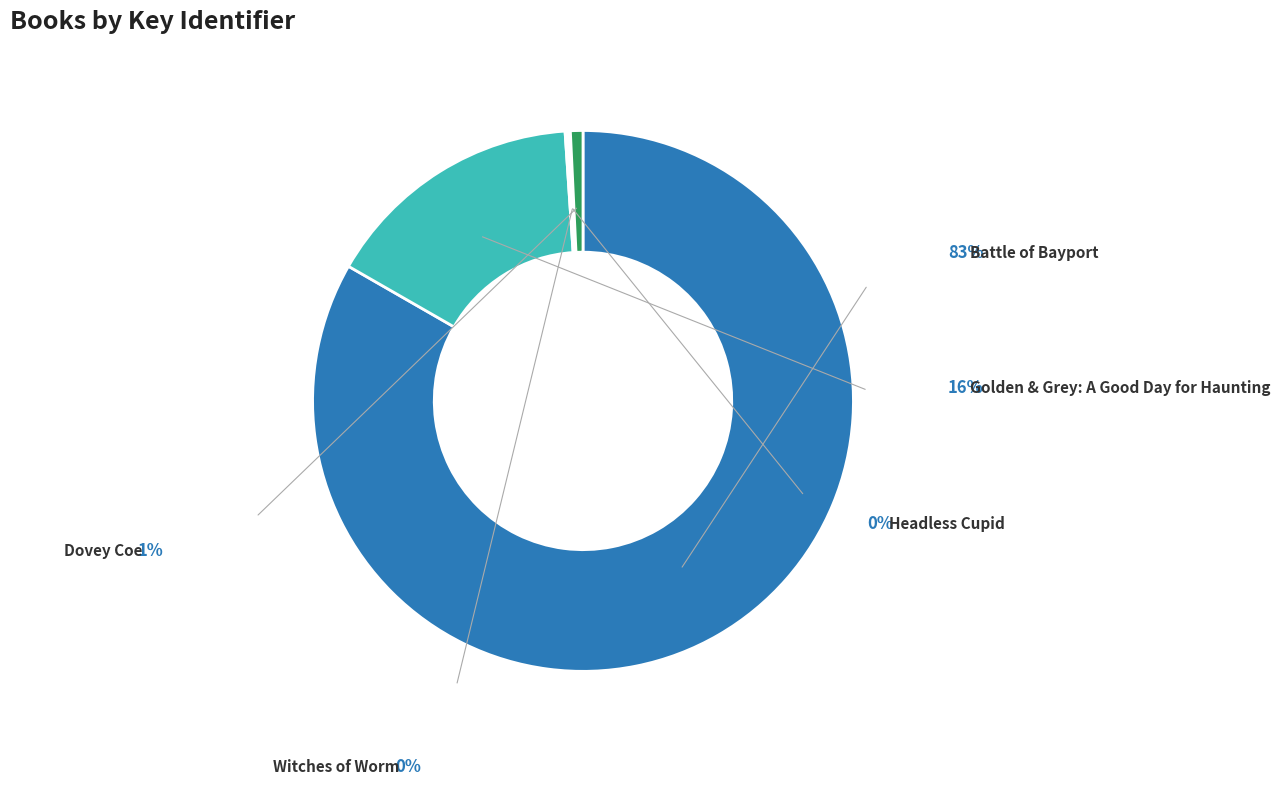

To the nearest percent, what portion does Golden & Grey: A Good Day for Haunting represent?

16%